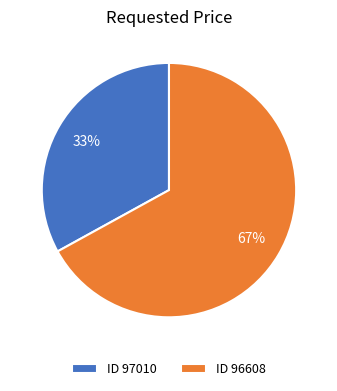

Rank the categories by value from lowest to highest.

ID 97010, ID 96608